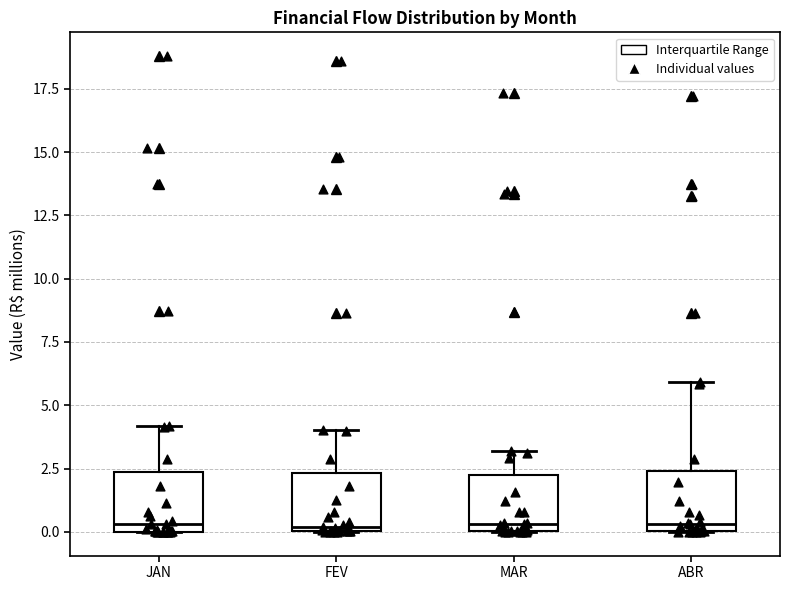

Reading left to right, transcribe this box plot: for each box, give where its median line is, the range the box spans, and where its two whiskers end, as read against the y-axis. The values are not printed on the chart, so give them approximately, as read against the axis.

JAN: median 0.5, box 0.0 to 2.5, whiskers 0.0 to 4.0
FEV: median 0.0, box 0.0 to 2.5, whiskers 0.0 to 4.0
MAR: median 0.5, box 0.0 to 2.0, whiskers 0.0 to 3.0
ABR: median 0.5, box 0.0 to 2.5, whiskers 0.0 to 6.0